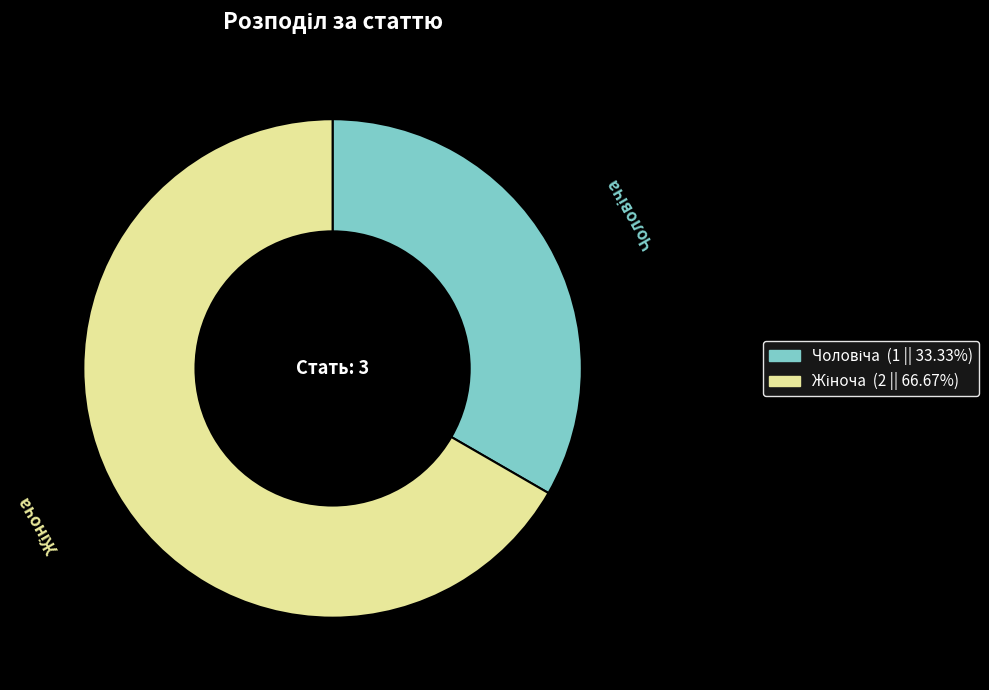

Does any single category account for the majority?

Yes